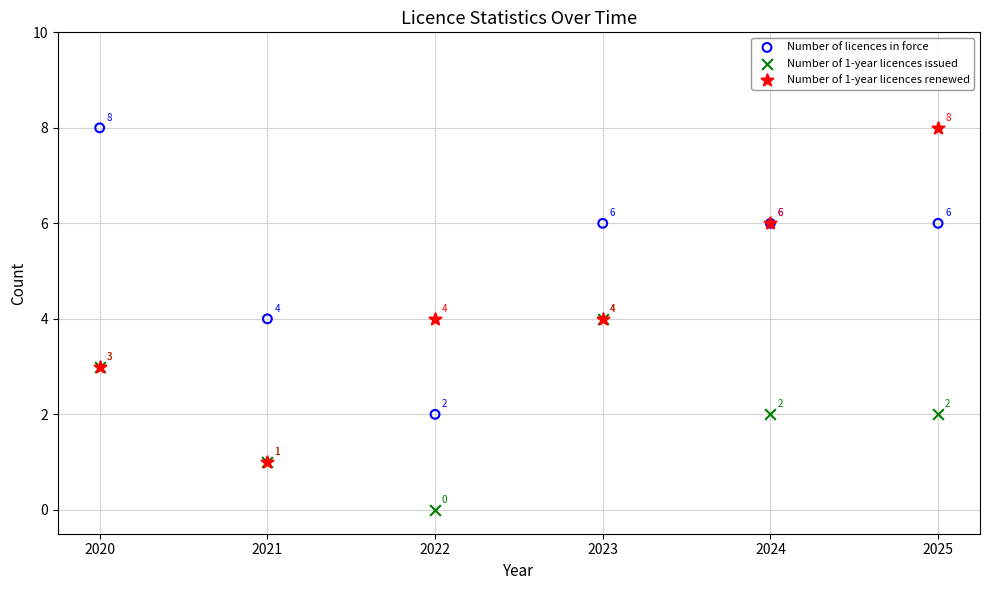

In the Number of 1-year licences renewed series, what Y value is closest to 4?

4